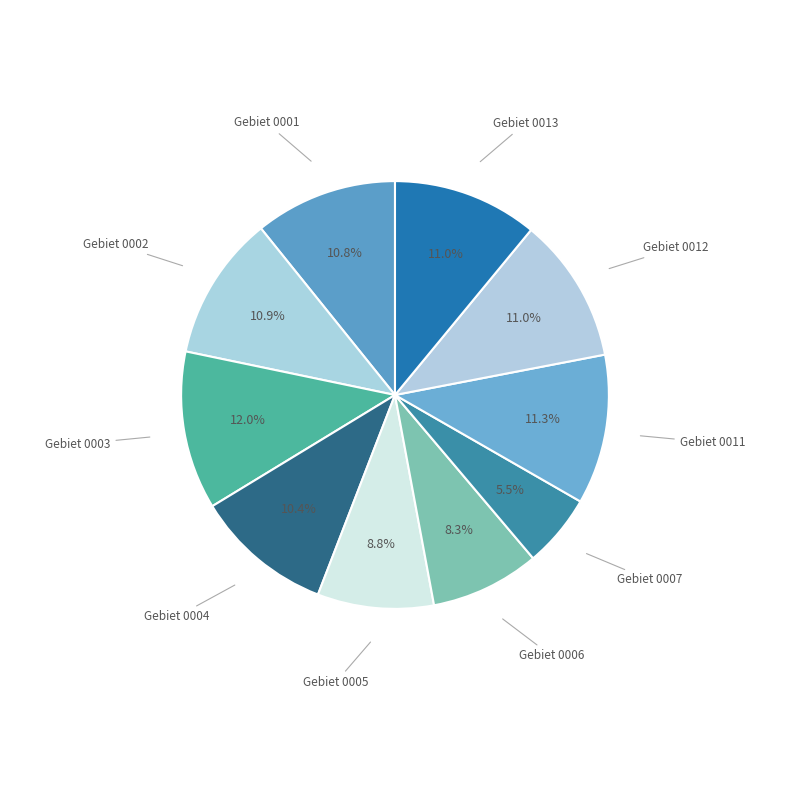

How many segments does this pie chart have?

10